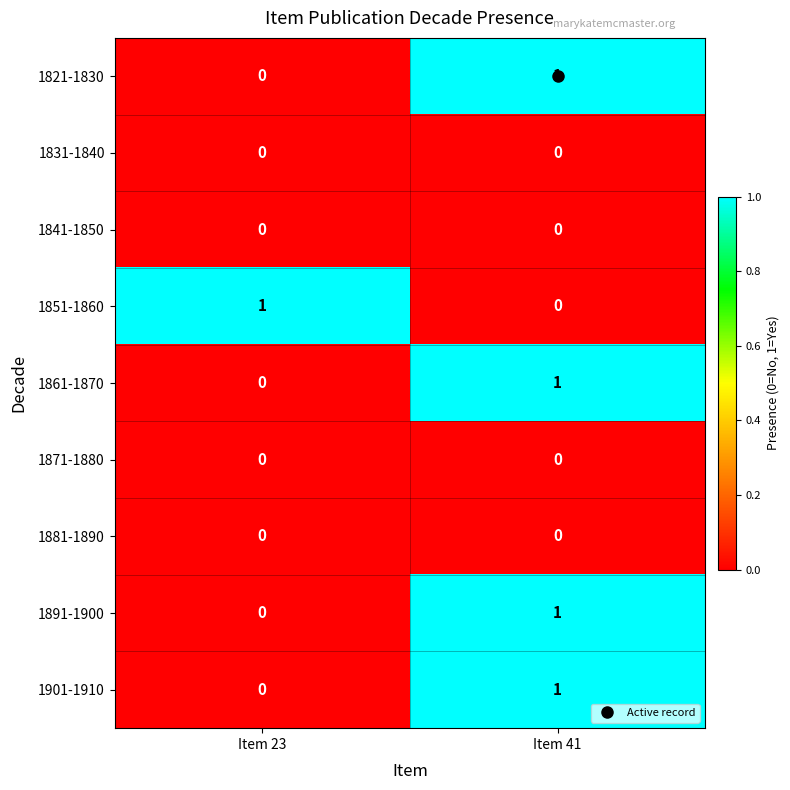

Rank the categories by 1901-1910 value from highest to lowest.

Item 41, Item 23